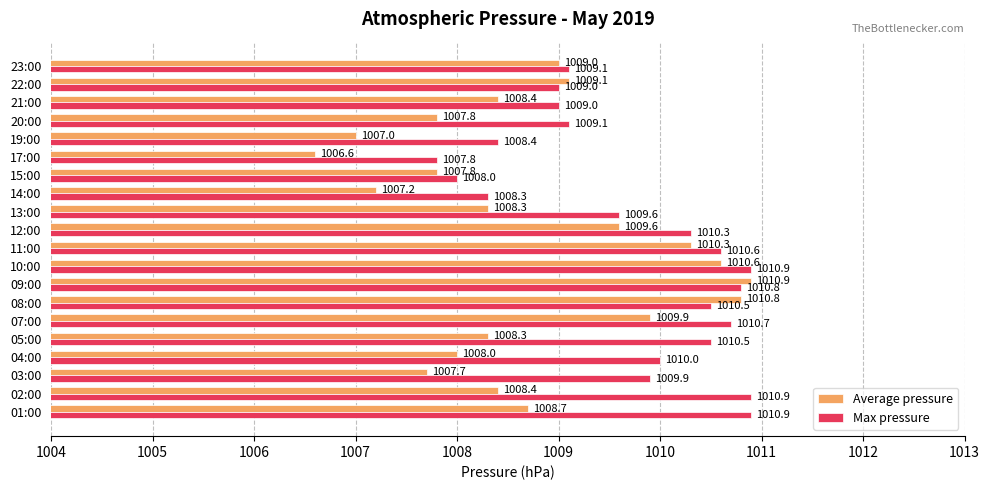

Rank the series at 17:00 from highest to lowest value.

Max pressure, Average pressure